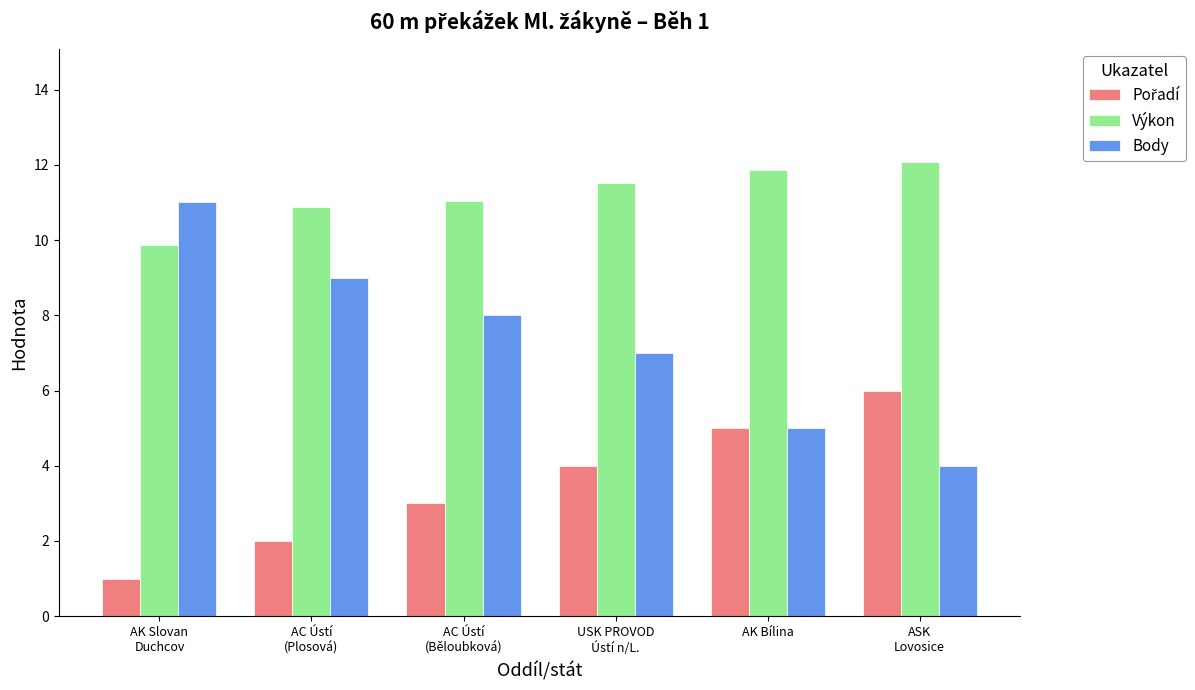

Is it true that Výkon equals 16.9 at AK Bílina?

False